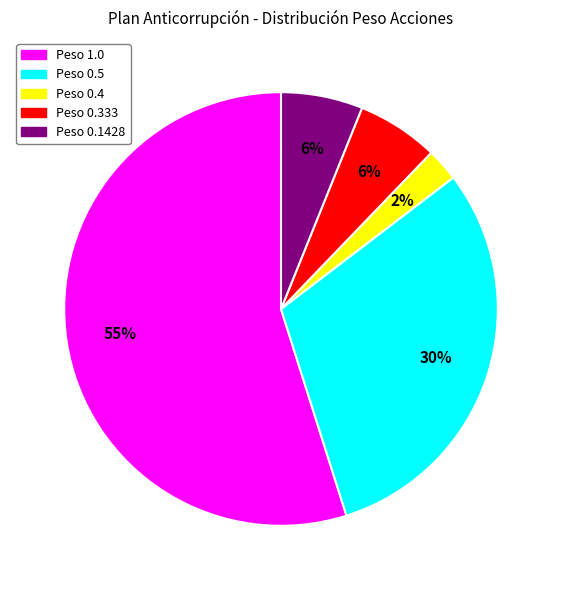

Is there any slice that represents more than half of the pie?

Yes